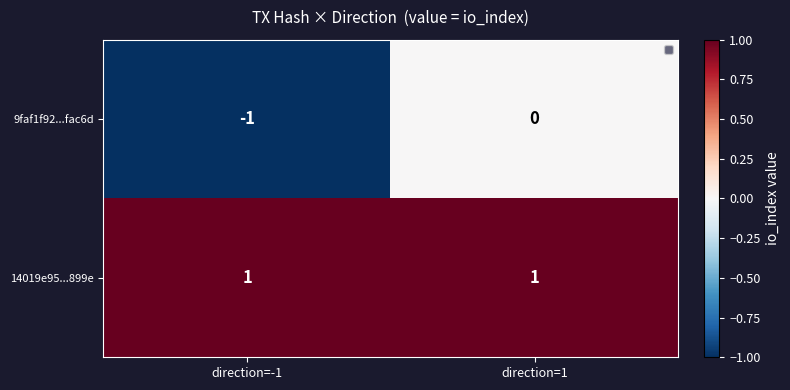

Which category has the lowest value across all series?

direction=-1